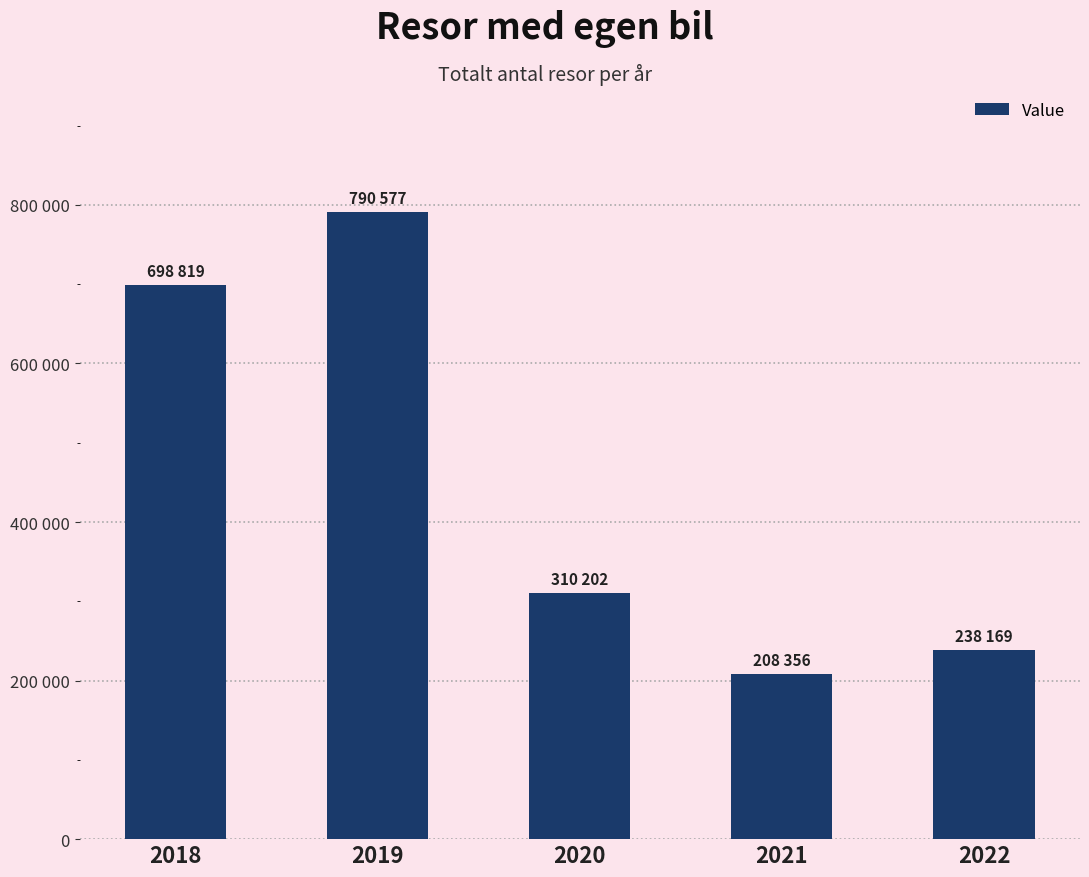

Are the bars grouped side by side (vs. stacked)?

No